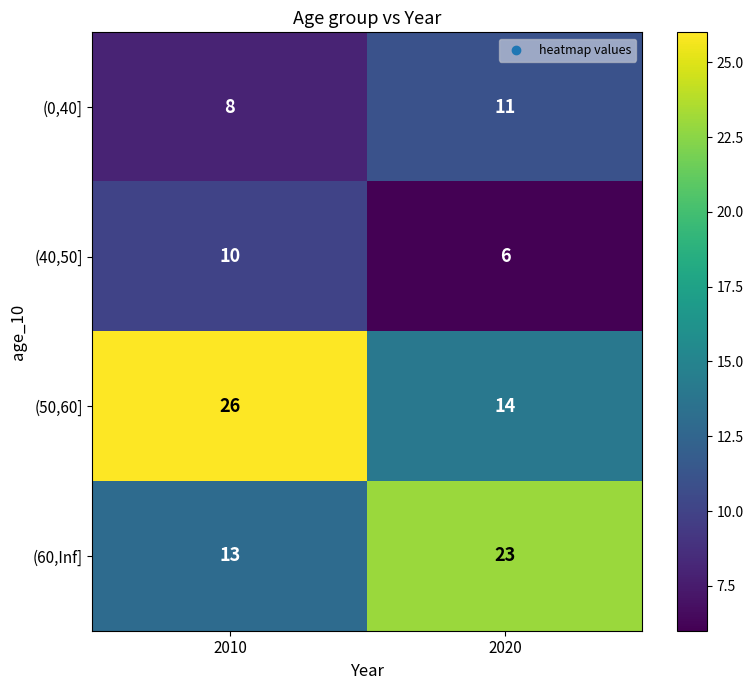

What is the average value of the (50,60] series?

20